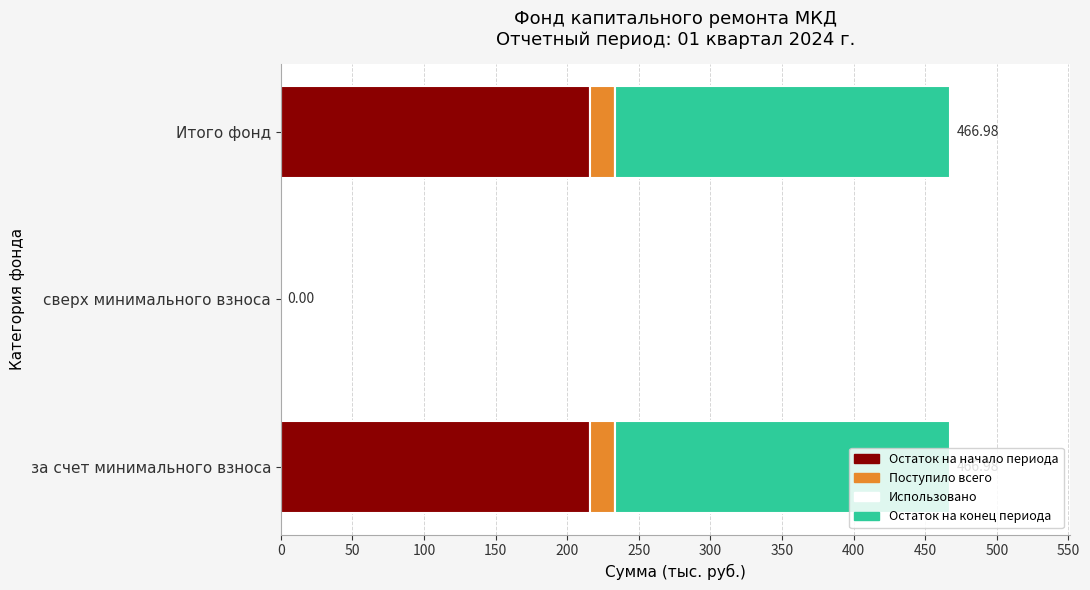

What is the sum of the Остаток на начало периода values at за счет минимального взноса and Итого фонд?

432.0